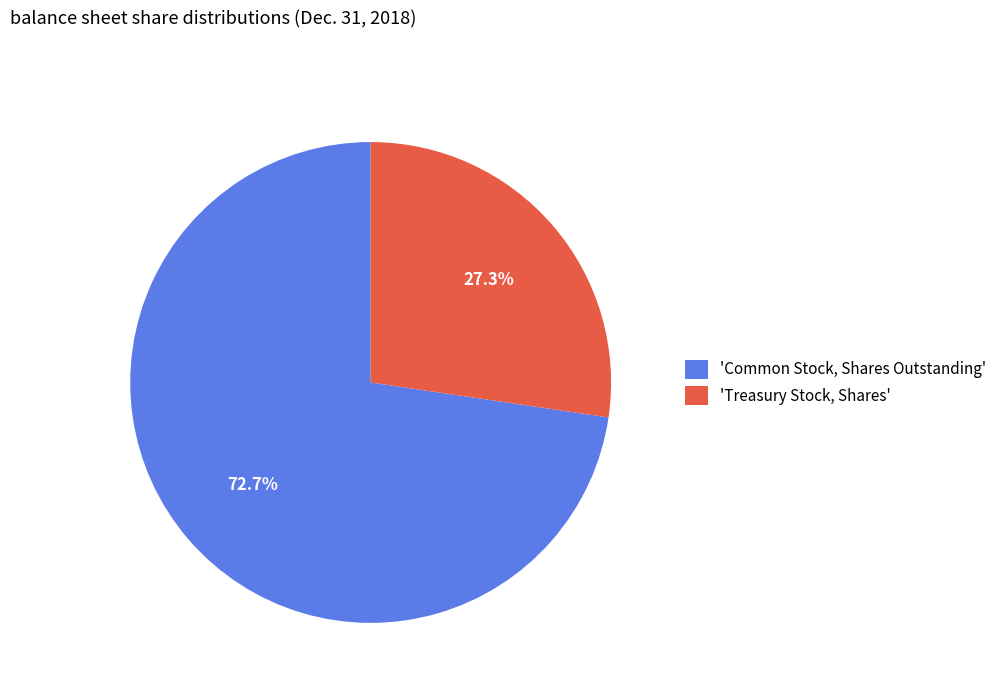

Between 'Common Stock, Shares Outstanding' and 'Treasury Stock, Shares', which is larger?

'Common Stock, Shares Outstanding'